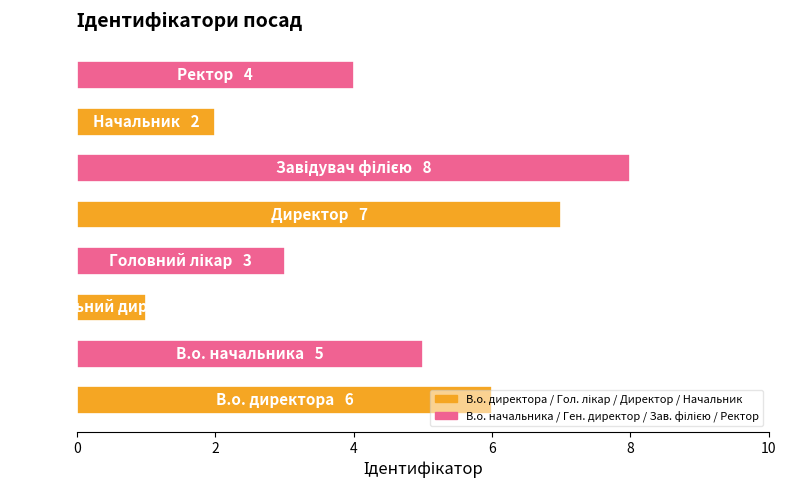

Does the chart contain any negative values?

No